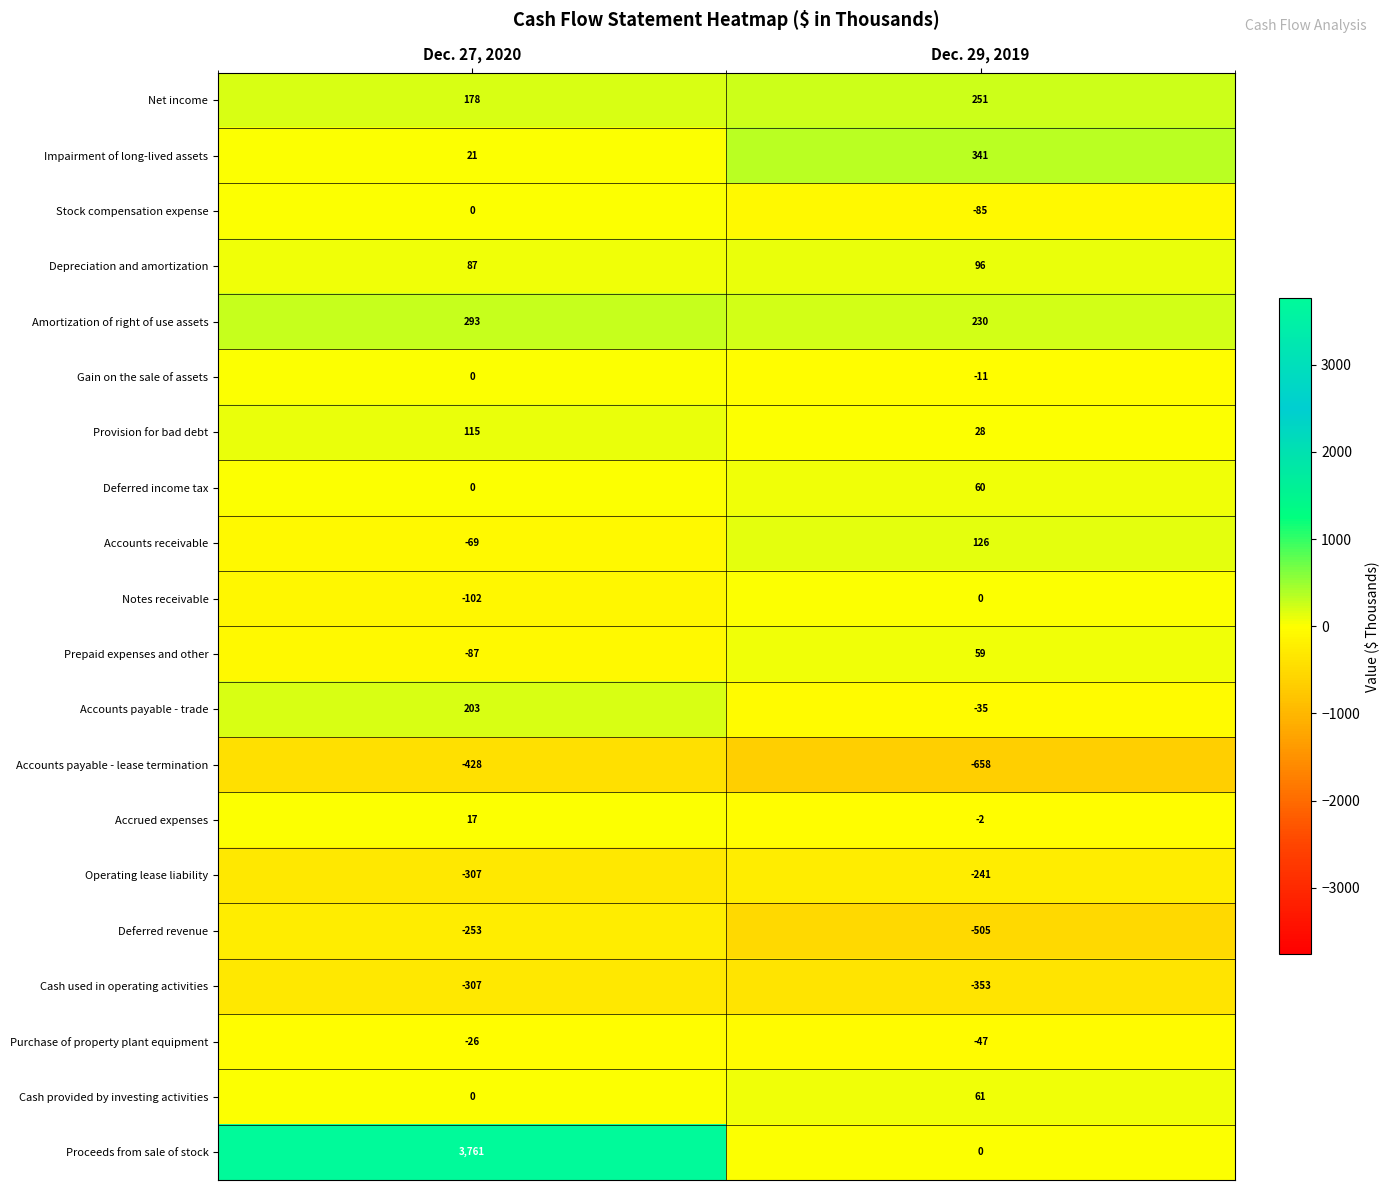

What is the total value across all series at Dec. 29, 2019?

-685